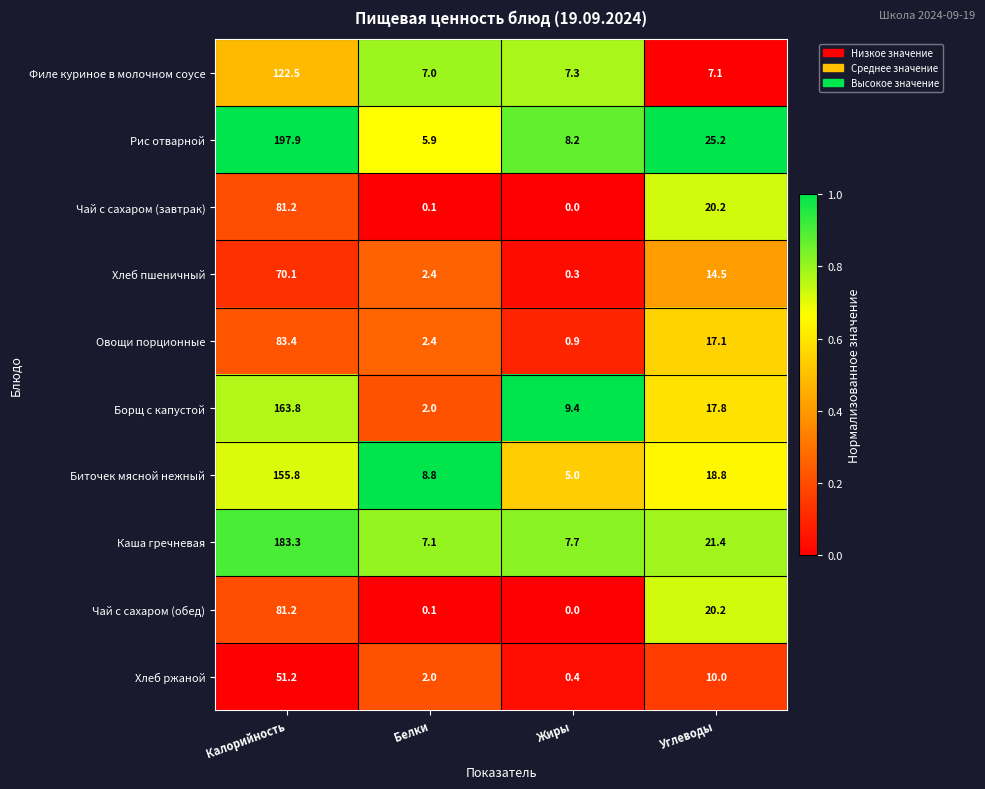

What is the spread (max minus min) of values at Жиры?

9.4